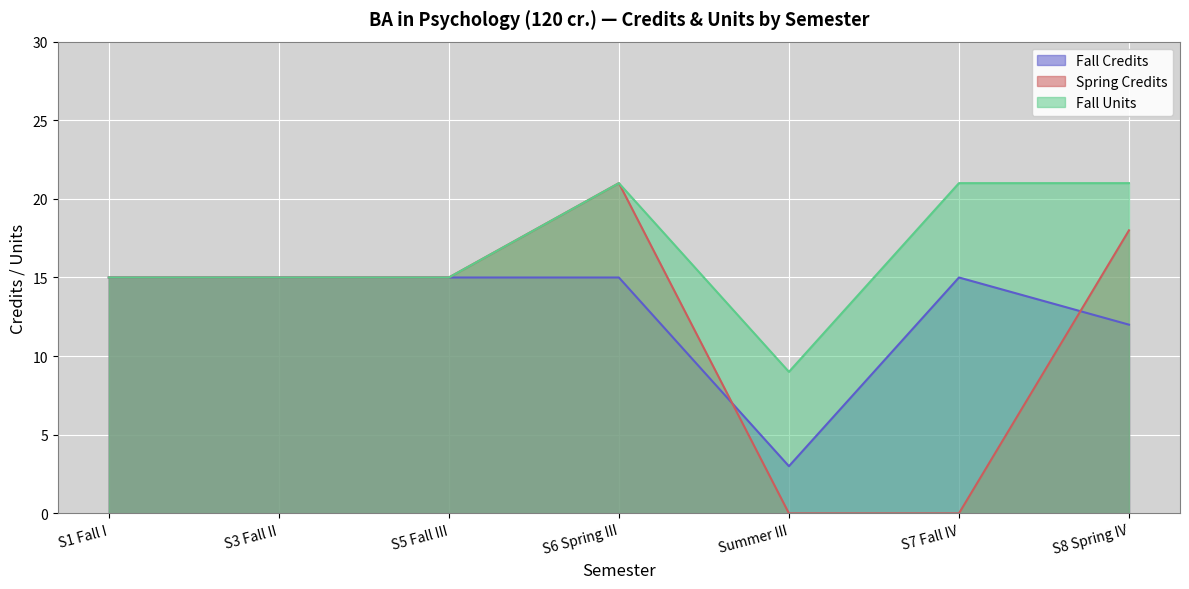

What is the difference between the maximum and minimum values in the Spring Credits series?

21